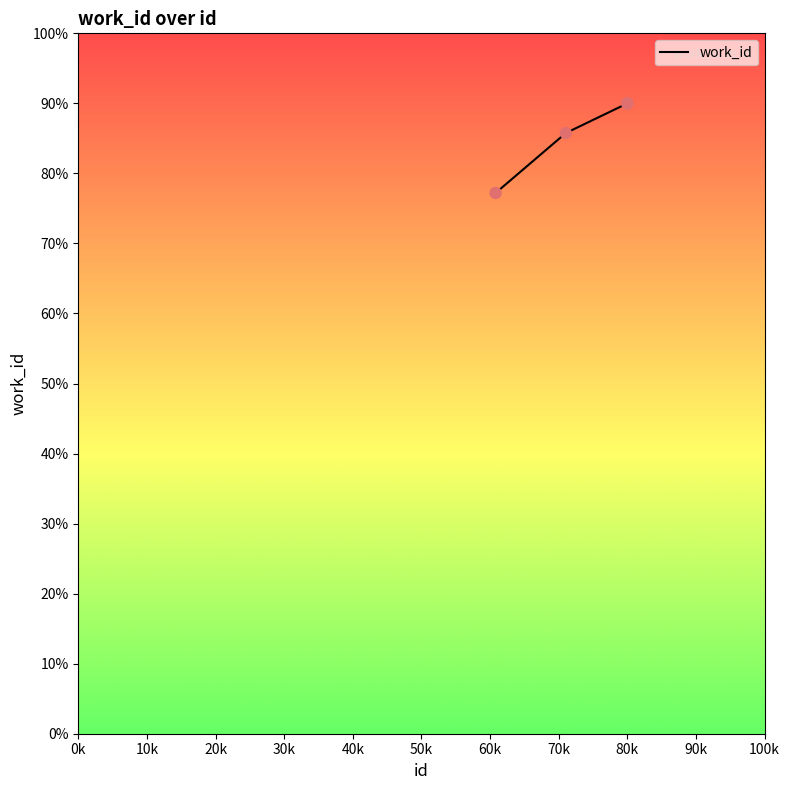

What is the minimum value shown in the chart?

77.2